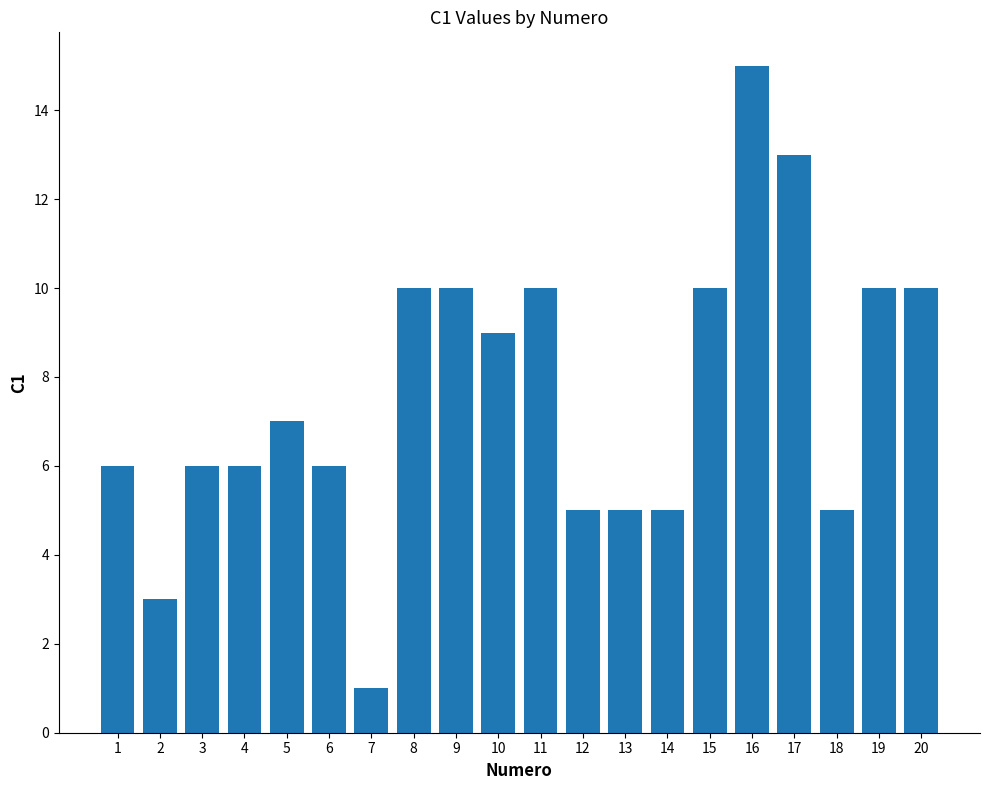

What is the difference between the values at 11 and 12?

5